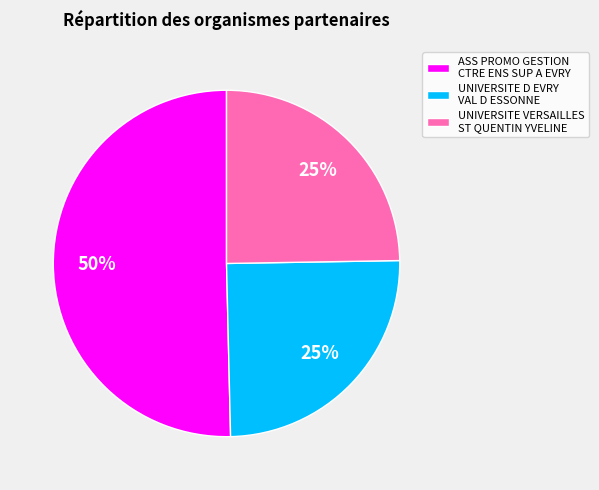

What percentage is the UNIVERSITE VERSAILLES ST QUENTIN YVELINE slice, to the nearest percent?

25%